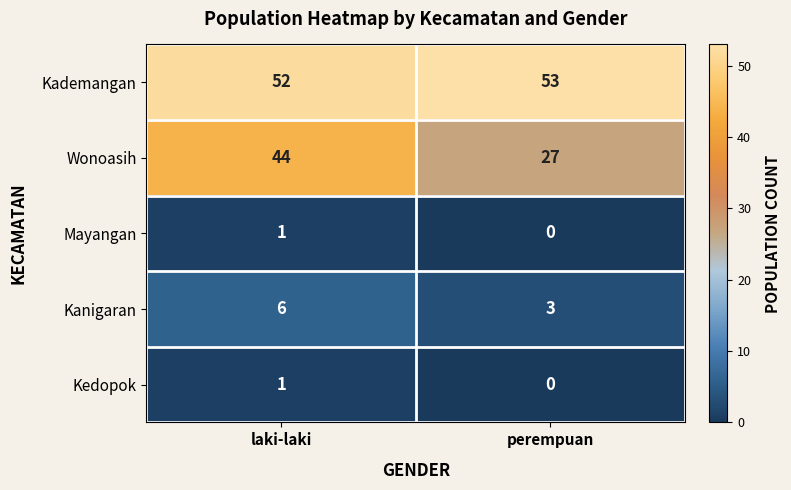

The Kedopok series shows 1 at laki-laki. True or false?

True